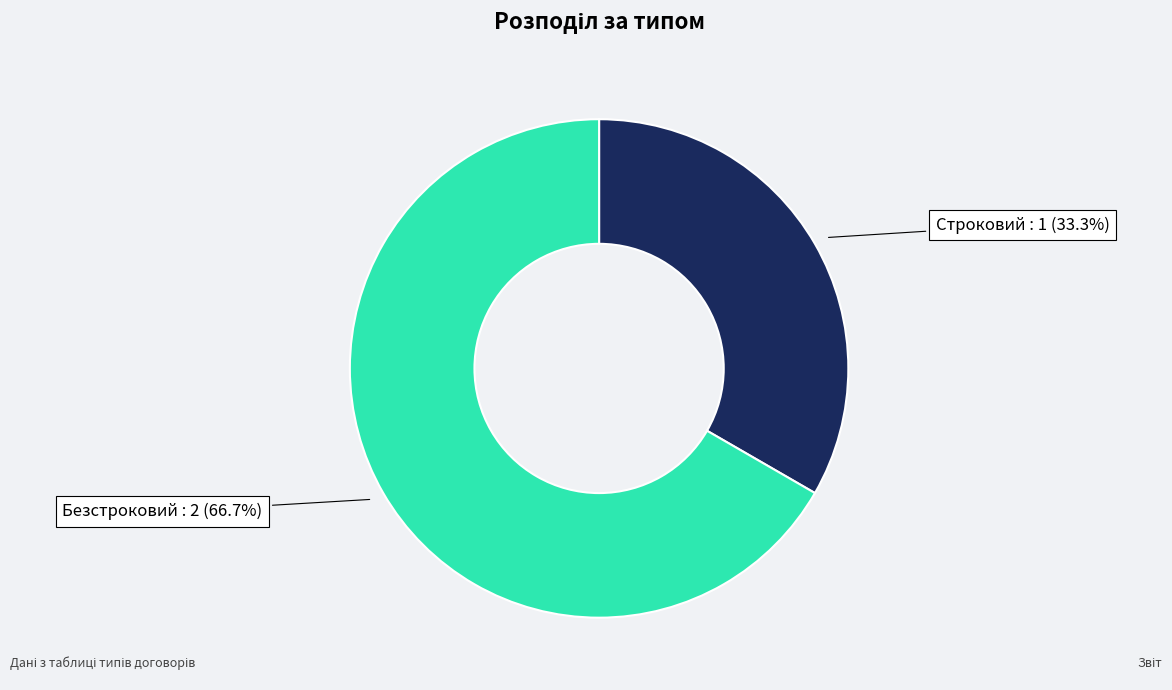

To the nearest percent, what portion does Безстроковий represent?

67%